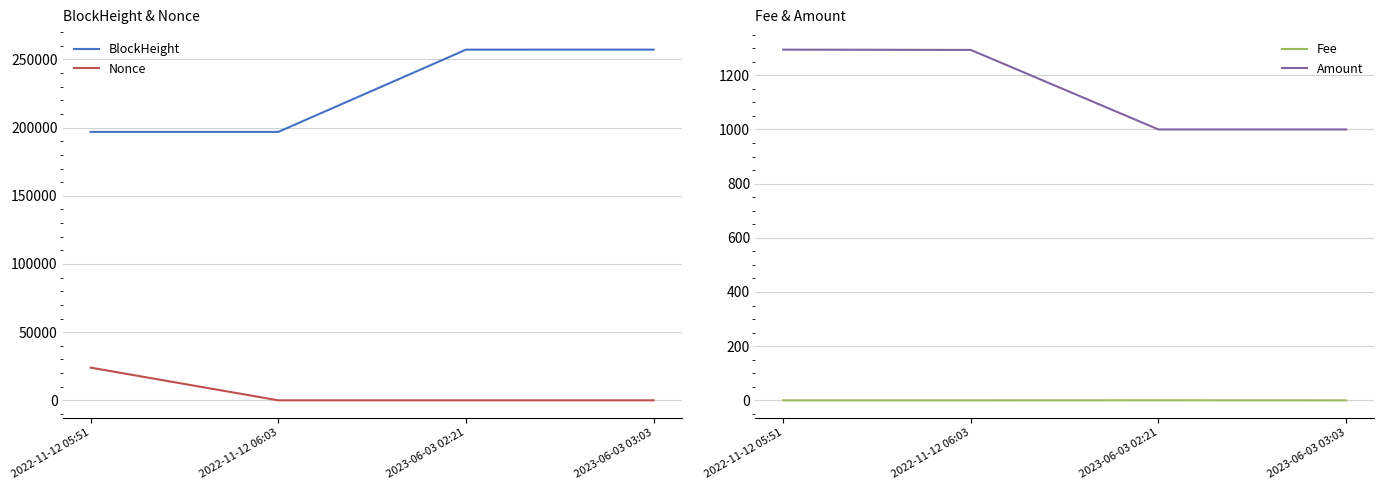

What is the label of the 4th point from the left?

2023-06-03 03:03